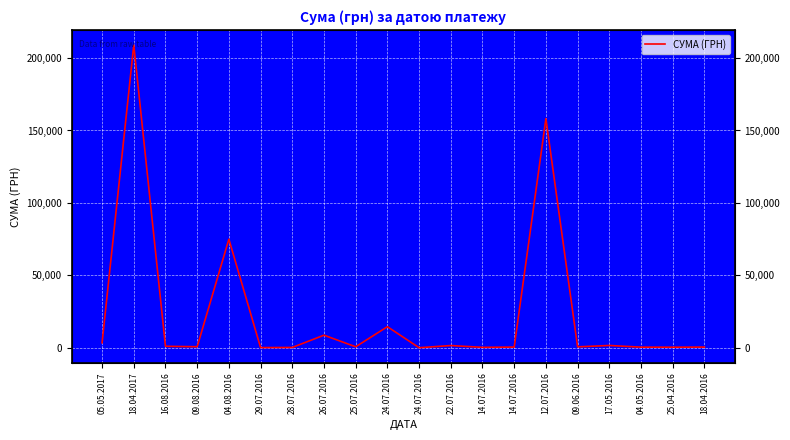

List the labels in order of value, largest first.

18.04.2017, 12.07.2016, 04.08.2016, 24.07.2016, 26.07.2016, 05.05.2017, 17.05.2016, 22.07.2016, 16.08.2016, 09.08.2016, 25.07.2016, 09.06.2016, 14.07.2016, 18.04.2016, 04.05.2016, 25.04.2016, 14.07.2016, 28.07.2016, 29.07.2016, 24.07.2016